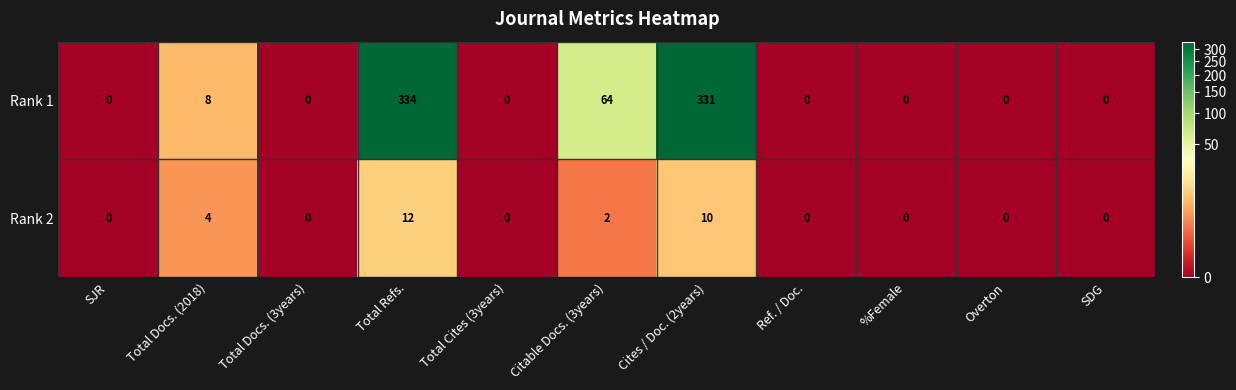

At which category is the sum across all series the highest?

Total Refs.